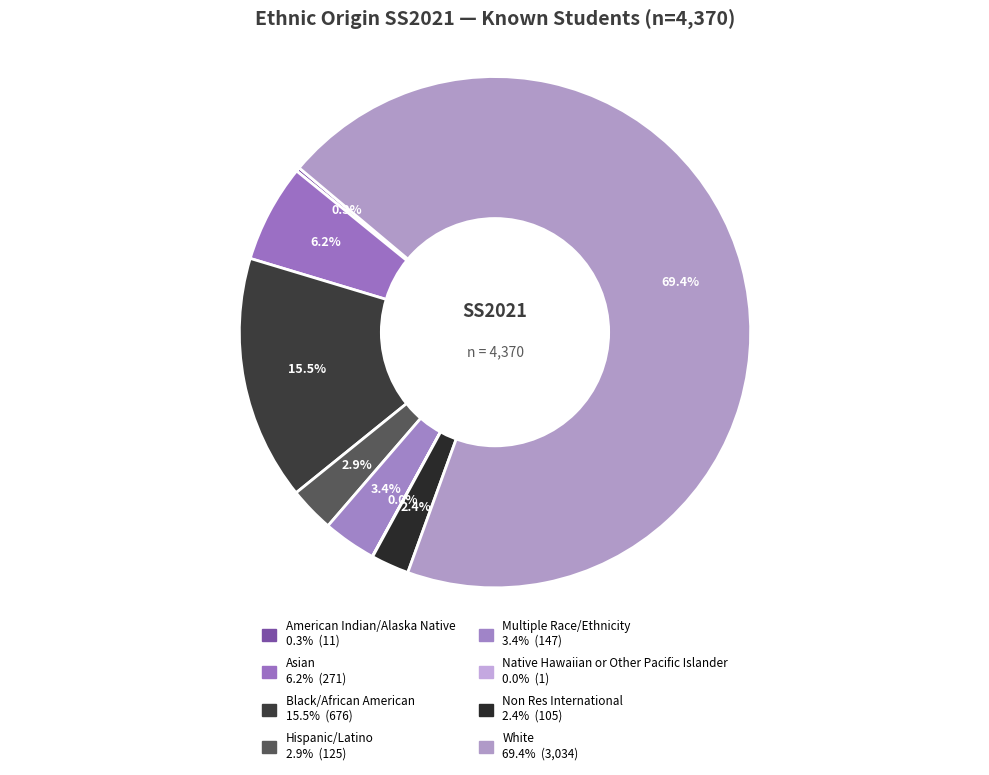

Rank the categories by value from highest to lowest.

White, Black/African American, Asian, Multiple Race/Ethnicity, Hispanic/Latino, Non Res International, American Indian/Alaska Native, Native Hawaiian or Other Pacific Islander